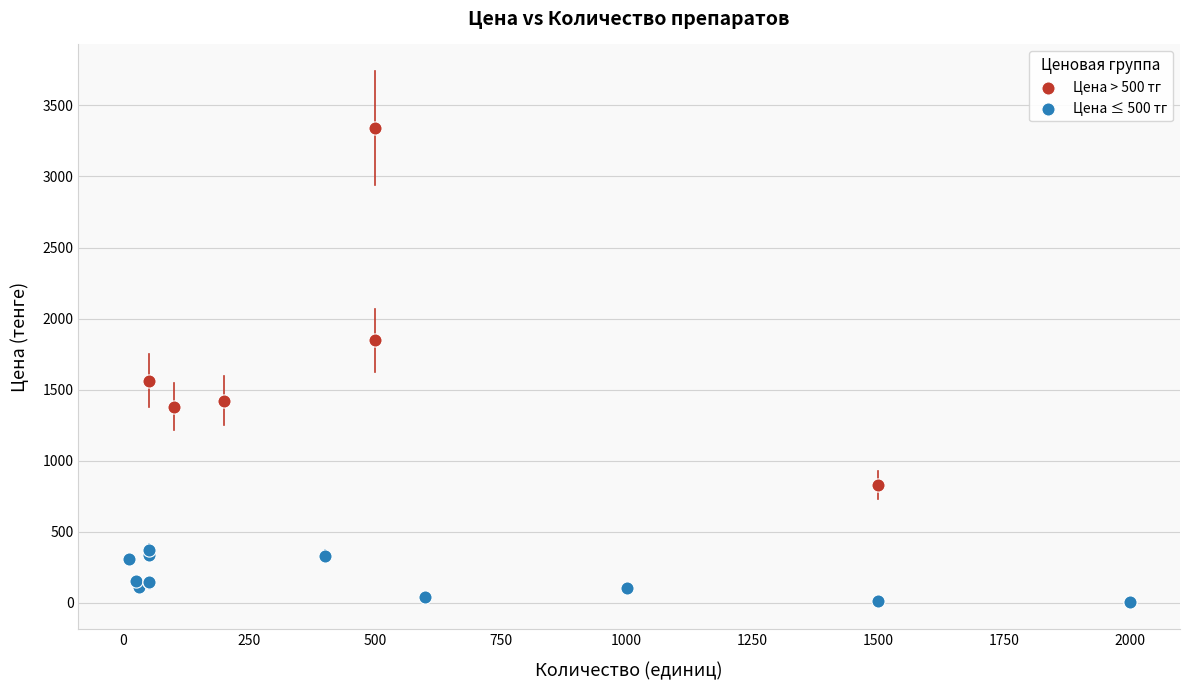

Which series reaches the minimum Y coordinate?

Цена ≤ 500 тг